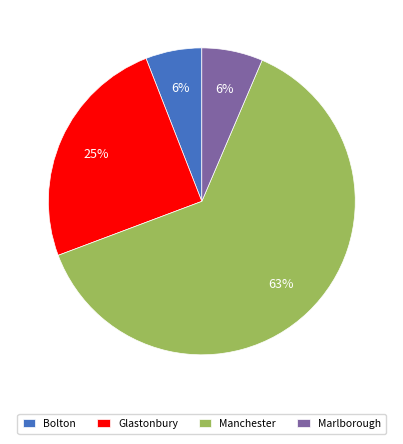

How many segments does this pie chart have?

4